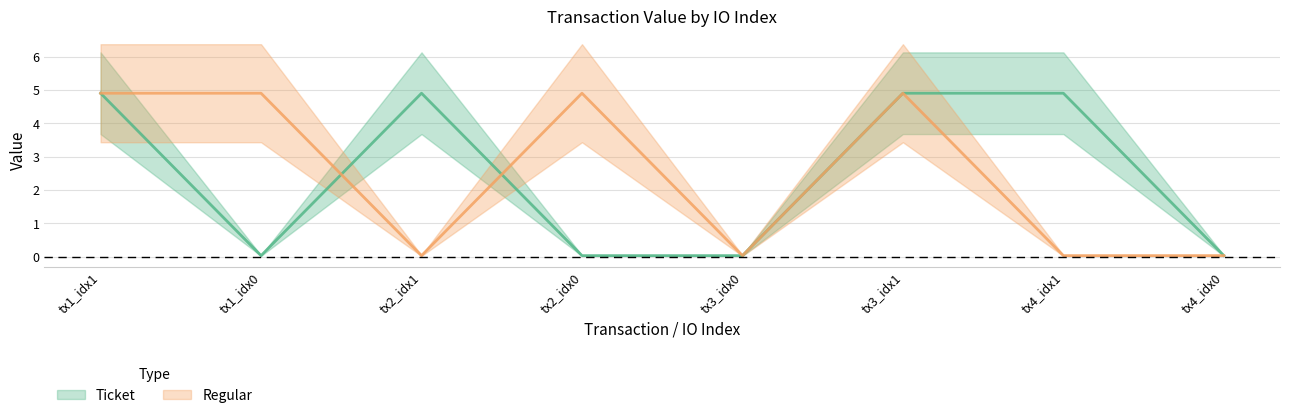

What is the difference between the second highest and minimum values in the Regular series?

4.9